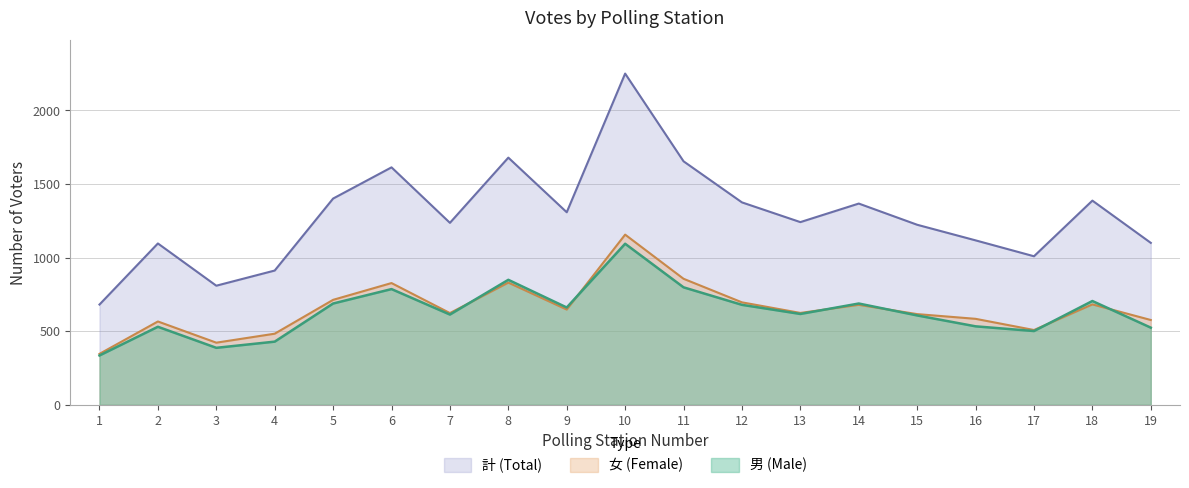

Reading left to right, list all the values displayed in this chart.

女 (Female): 346	566	422	483	713	827	623	830	647	1156	856	696	624	679	616	584	508	682	576
計 (Total): 681	1096	809	912	1401	1613	1236	1679	1308	2250	1654	1375	1241	1367	1223	1117	1009	1387	1100
男 (Male): 335	530	387	429	688	786	613	849	661	1094	798	679	617	688	607	533	501	705	524